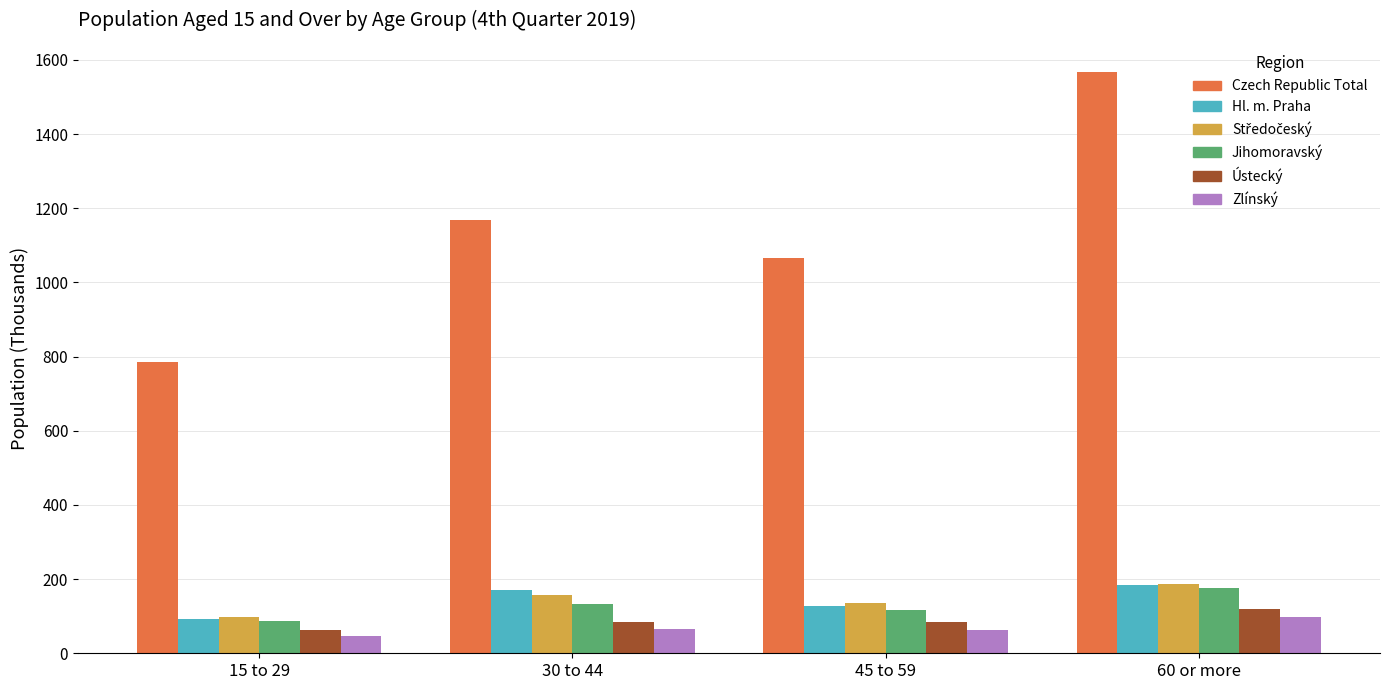

Which series has the largest total across all categories?

Czech Republic Total